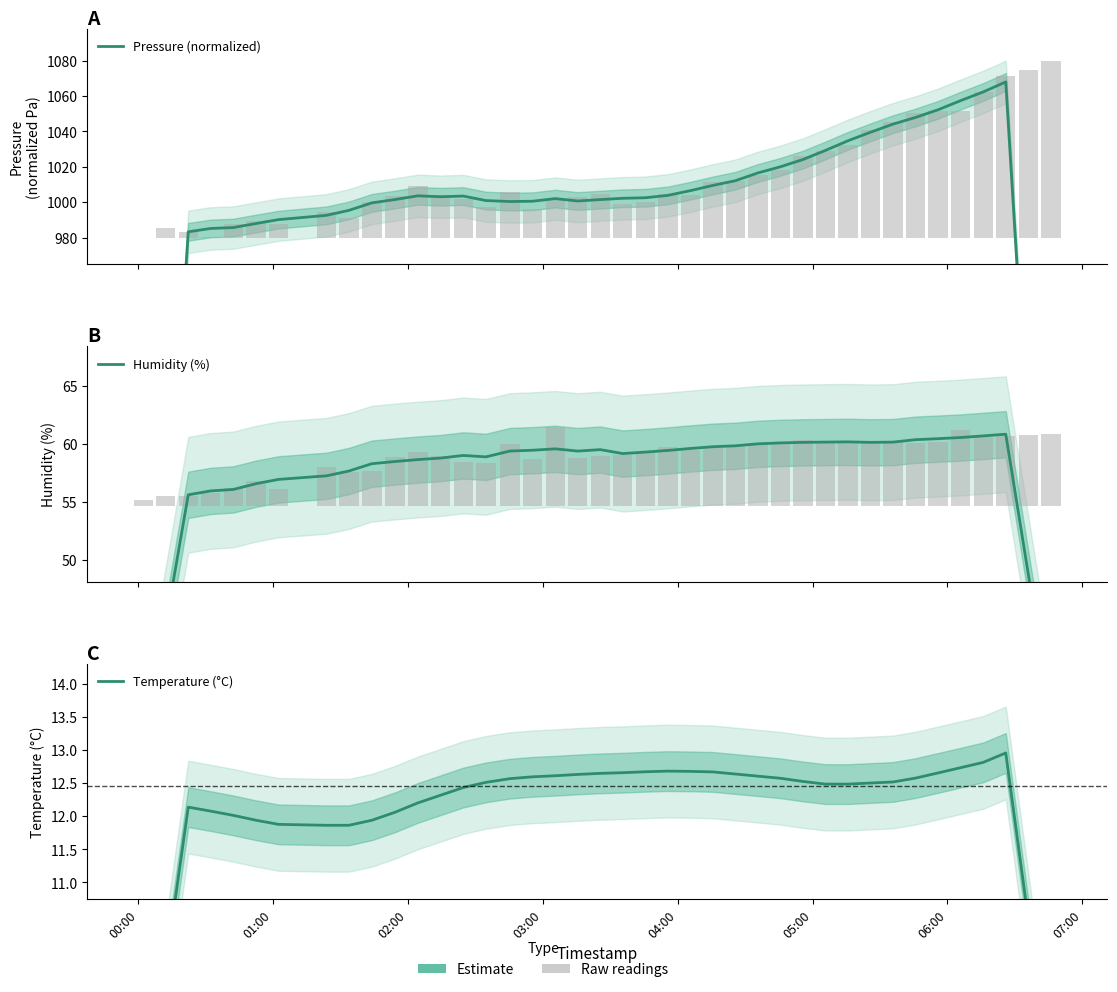

How many values in the Temperature (°C) series are below 12?

9